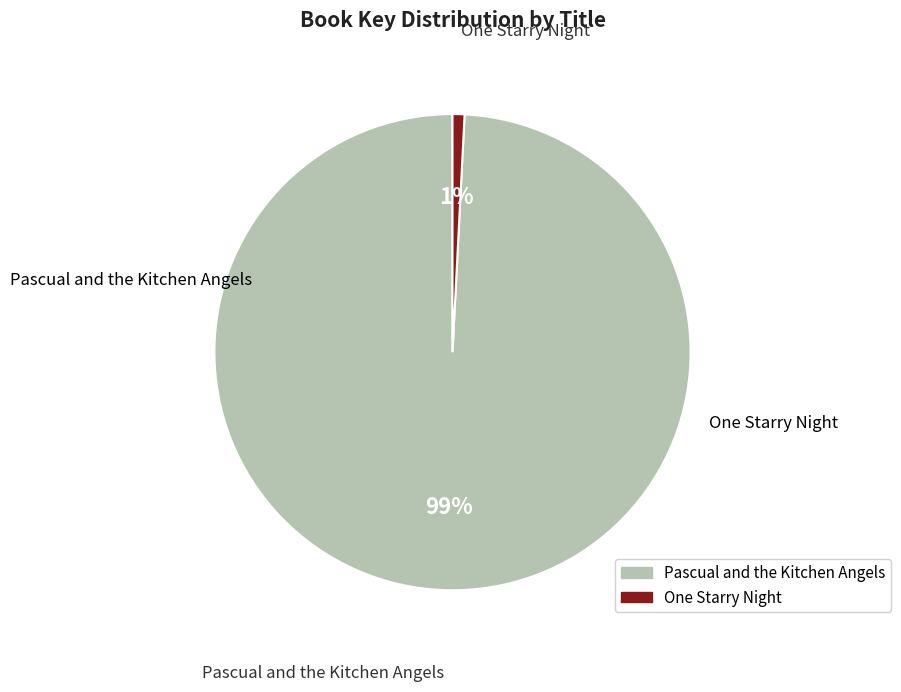

True or false: Pascual and the Kitchen Angels accounts for 99% of the total.

True